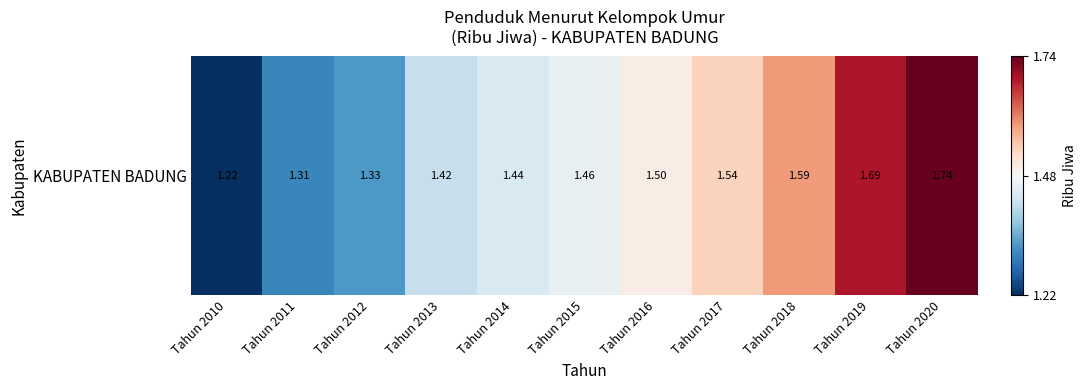

The value at Tahun 2017 is 1.5. True or false?

True